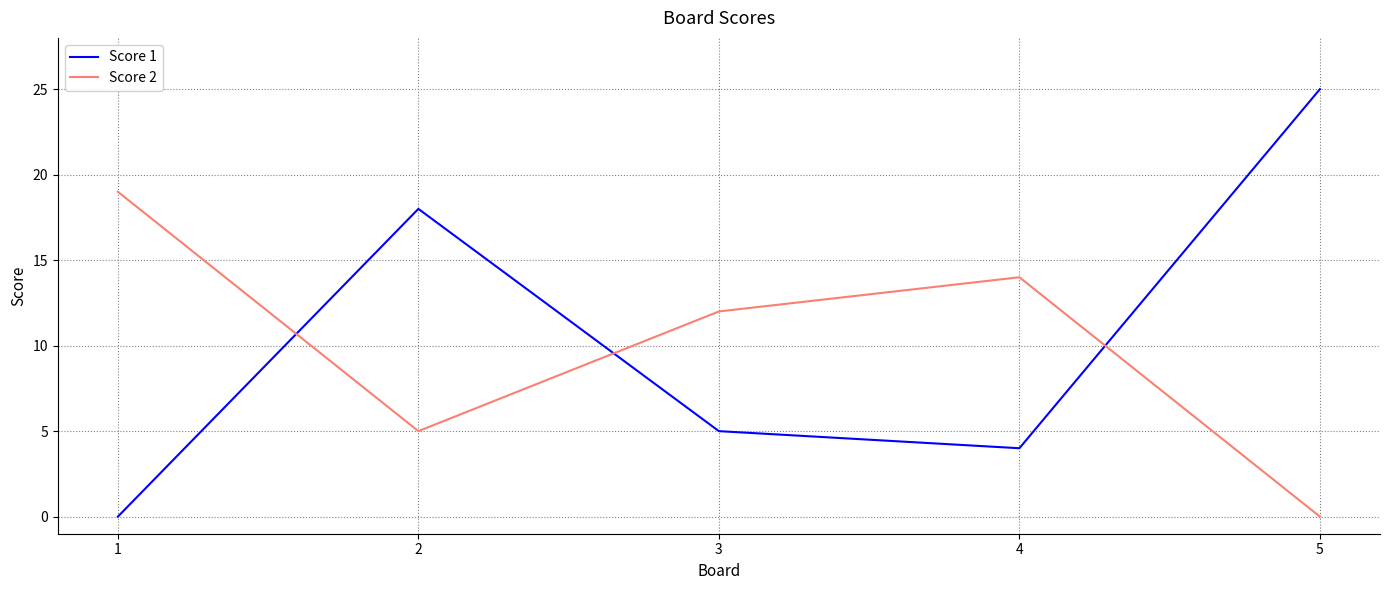

What is the spread (max minus min) of values at 3?

7